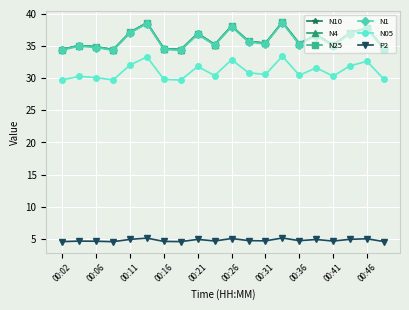

How many lines are shown in the chart?

6